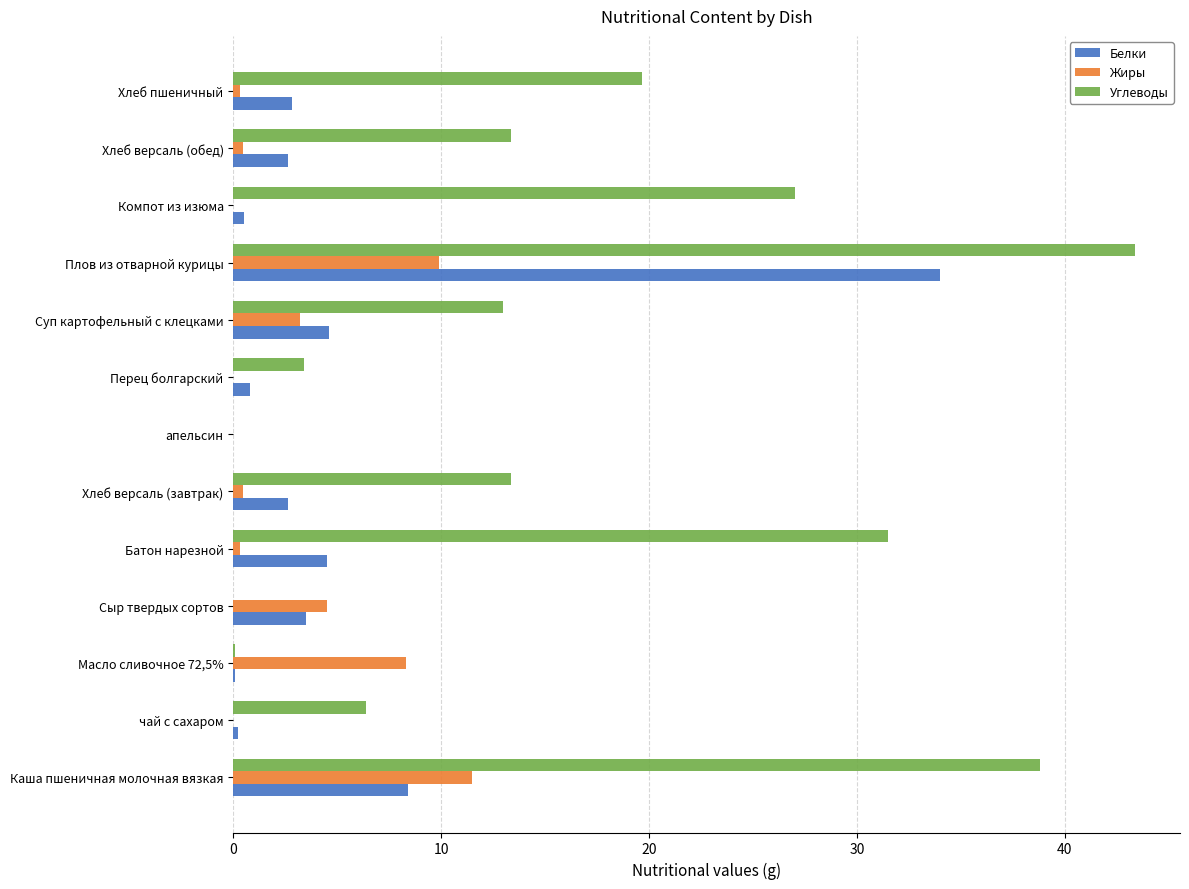

True or false: Жиры has a value of 5.2 at чай с сахаром.

False